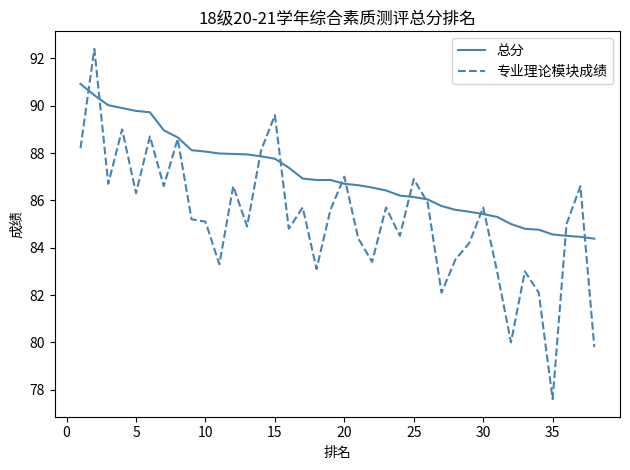

After their last crossing, which series has the higher values: 总分 or 专业理论模块成绩?

总分